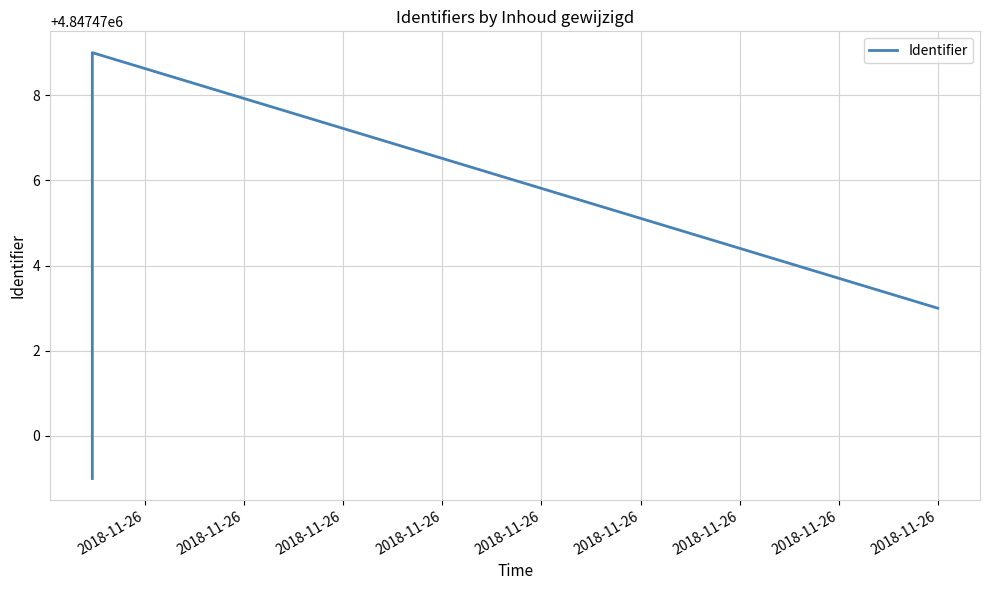

Between 2018-11-26 and 2018-11-26, which is larger?

2018-11-26